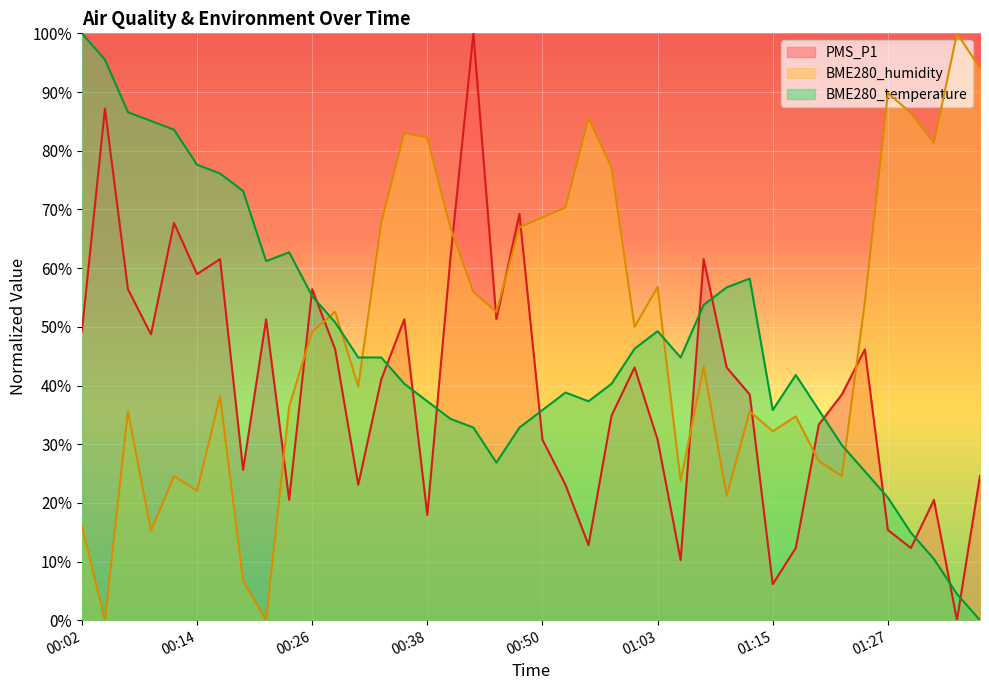

What is the sum of all BME280_temperature values?

1882.1